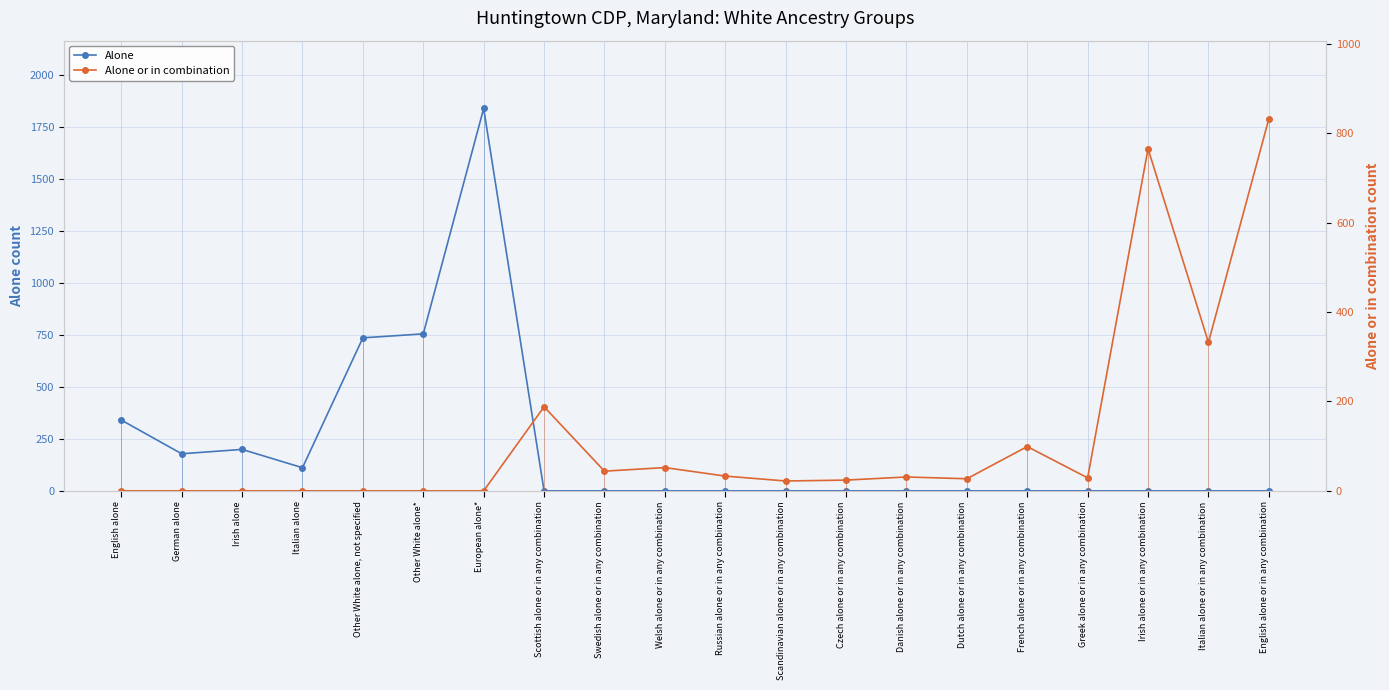

How many positive values does the Alone or in combination series have?

13